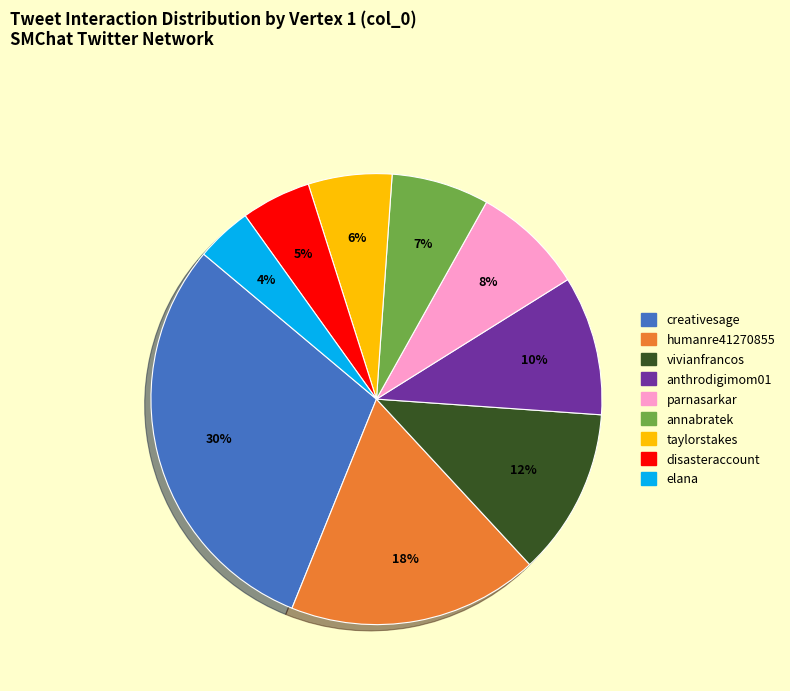

Between vivianfrancos and annabratek, which is larger?

vivianfrancos